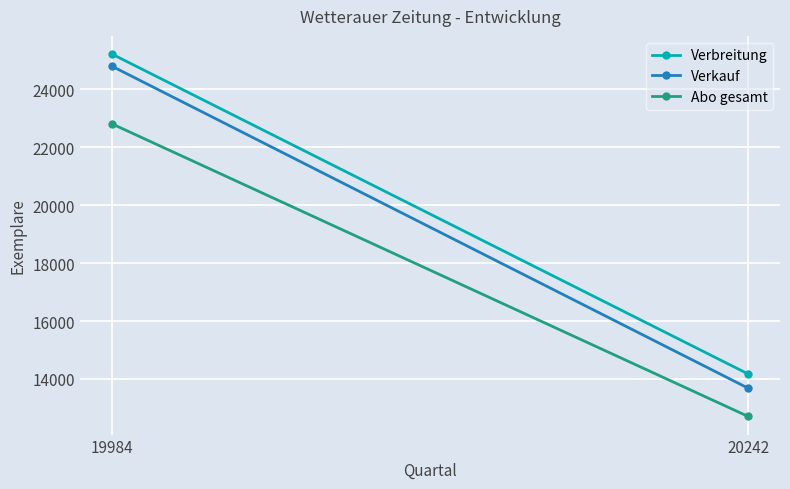

What is the sum of all Abo gesamt values?

35517